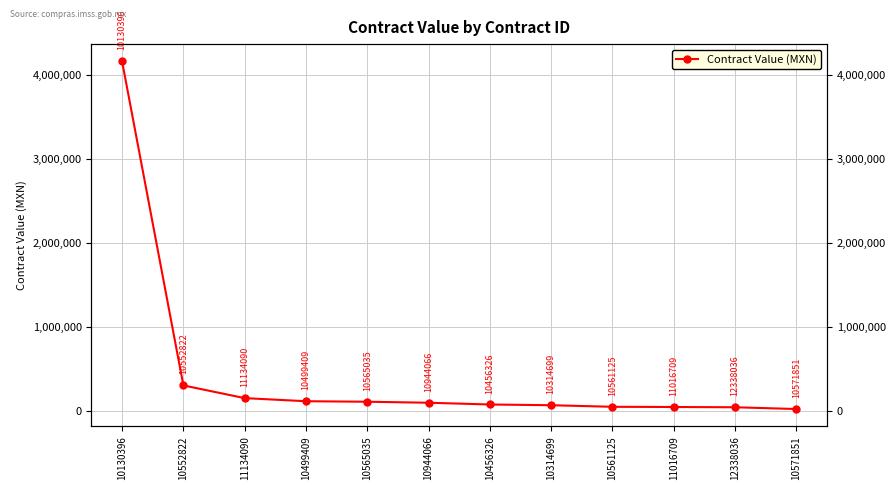

What is the label of the 10th point from the right?

11134090